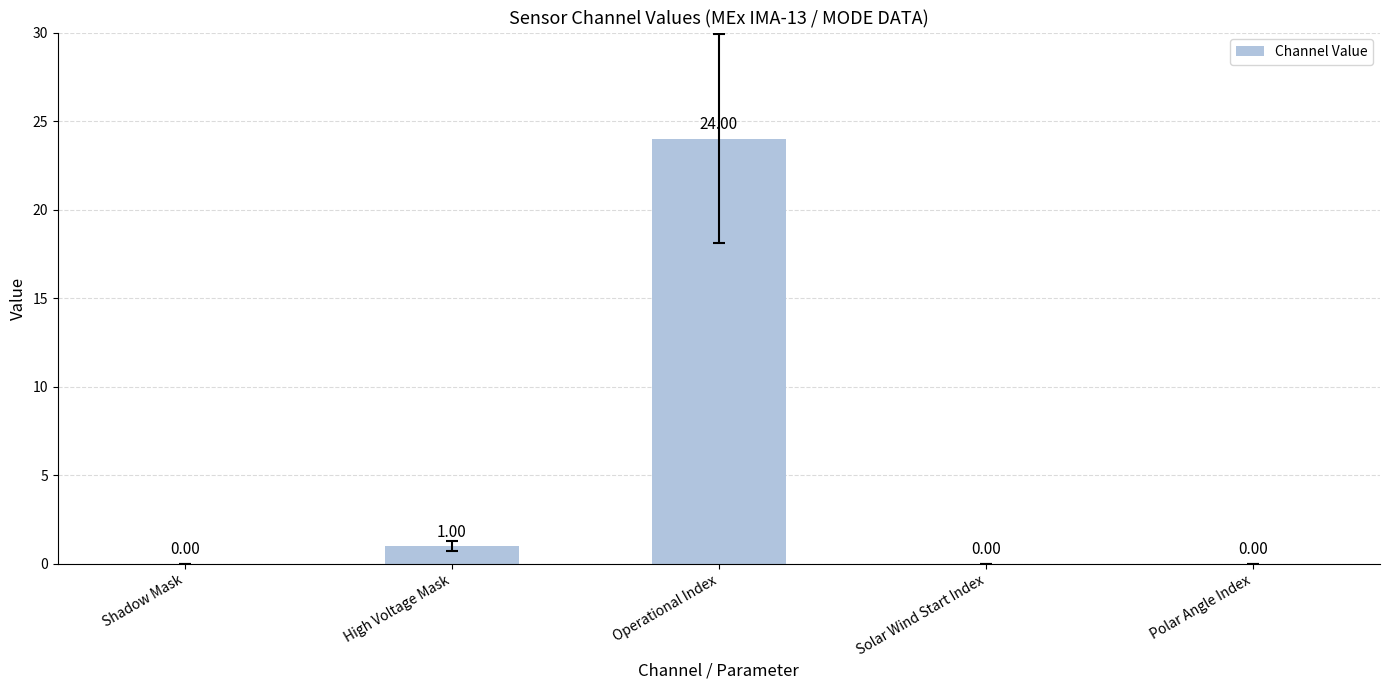

Reading right to left, transcribe all the data shown in this chart.

Polar Angle Index=0	Solar Wind Start Index=0	Operational Index=24	High Voltage Mask=1	Shadow Mask=0